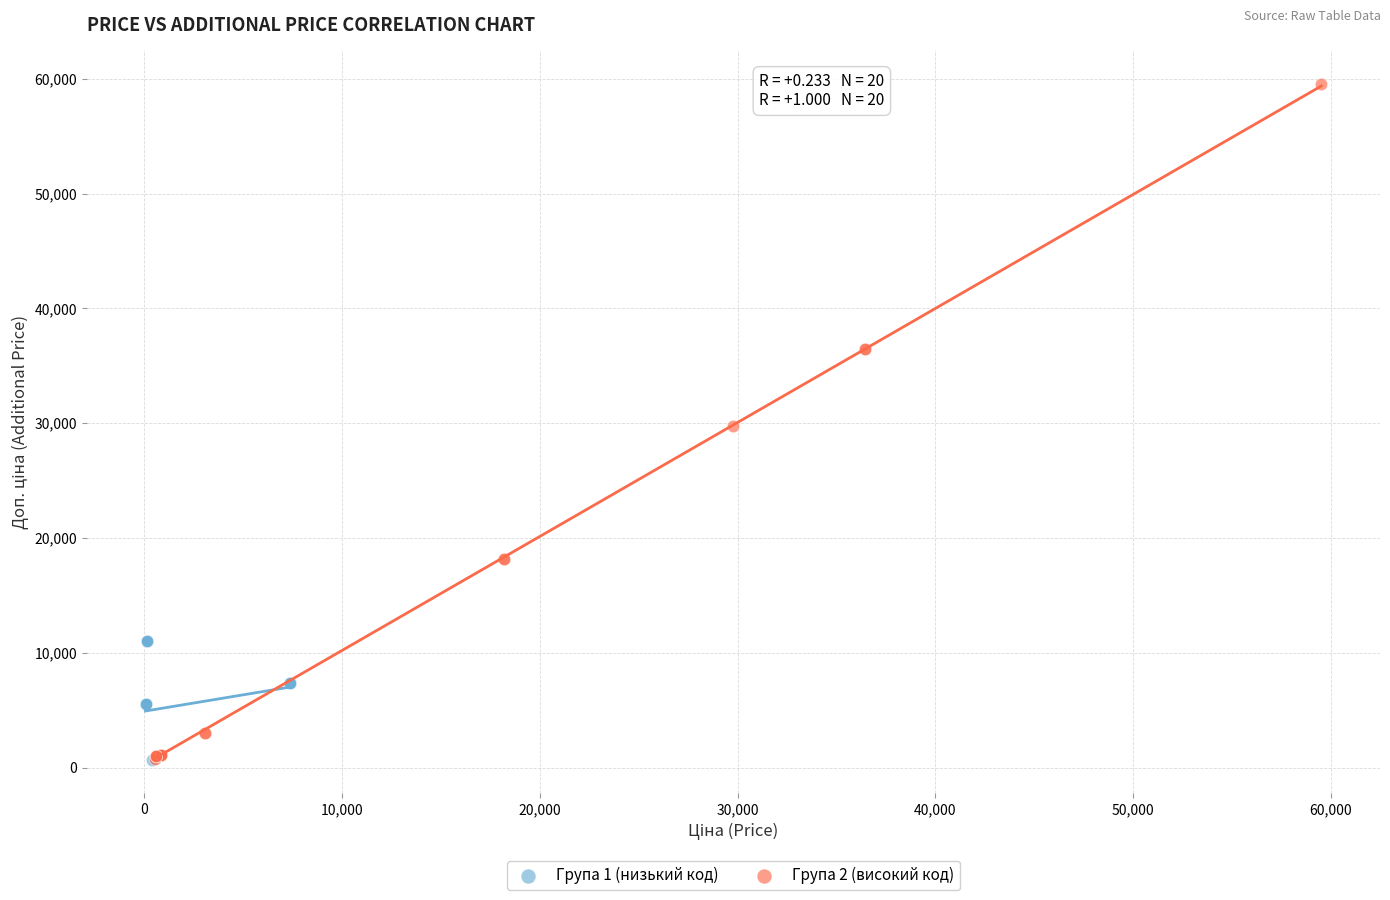

What are all the series names shown in the legend?

Група 1 (низький код), Група 2 (високий код)